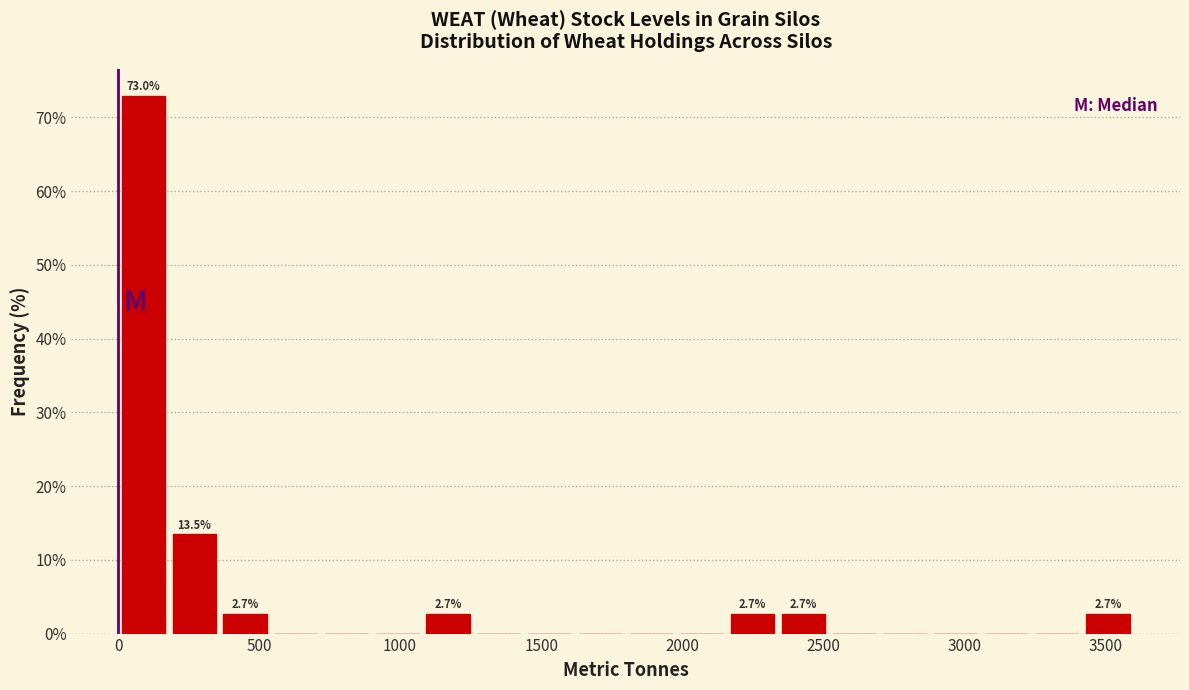

Read against the x-axis, roughly where is the centre of the tallest bar?

100